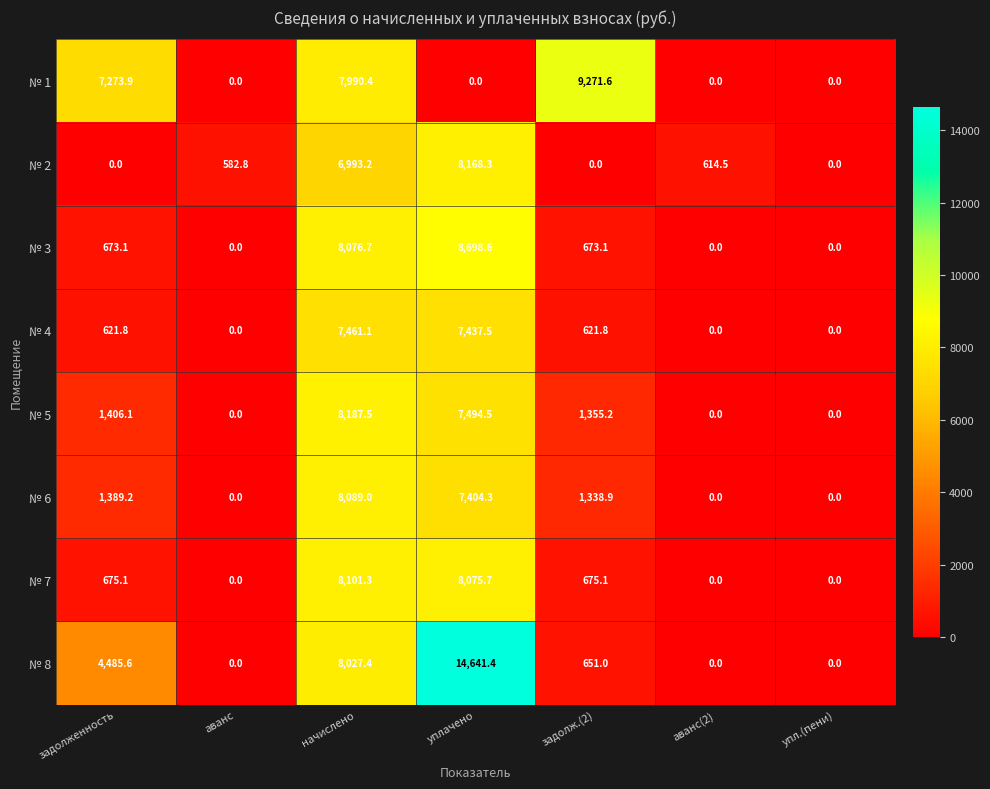

How many data points does each series have?

7